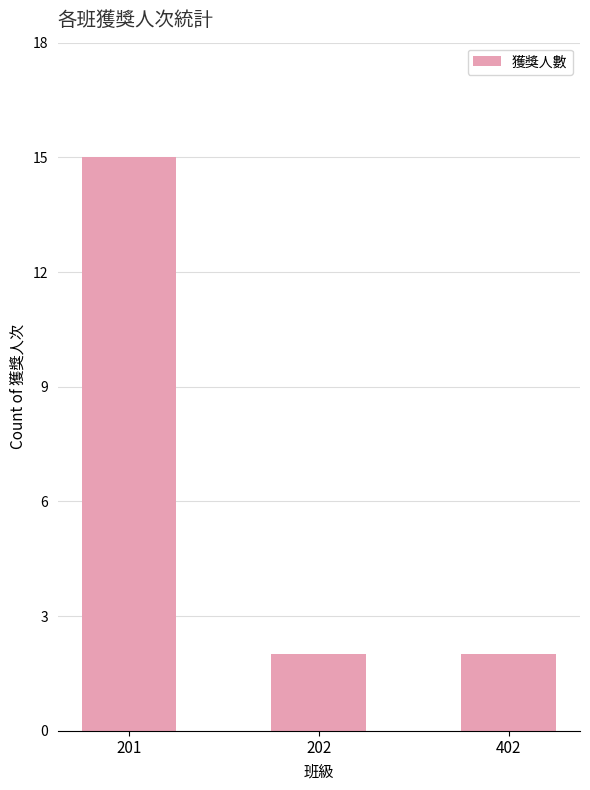

How many data points does each series have?

3